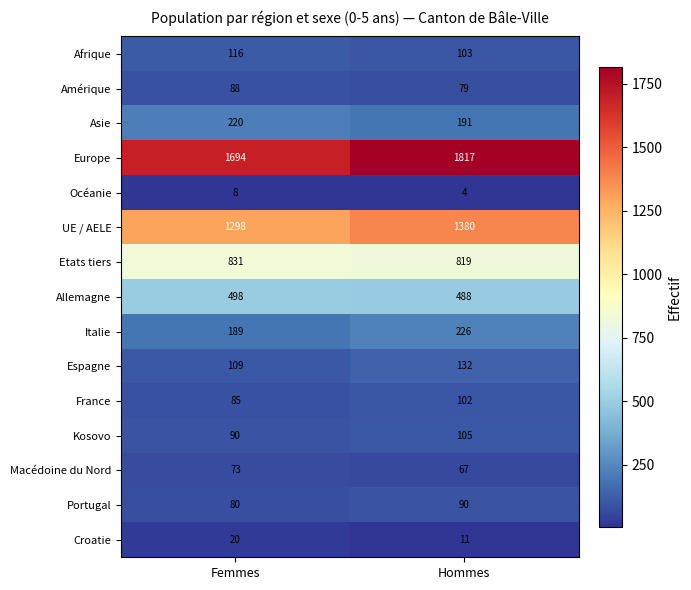

At how many categories does at least one series exceed 88?

2